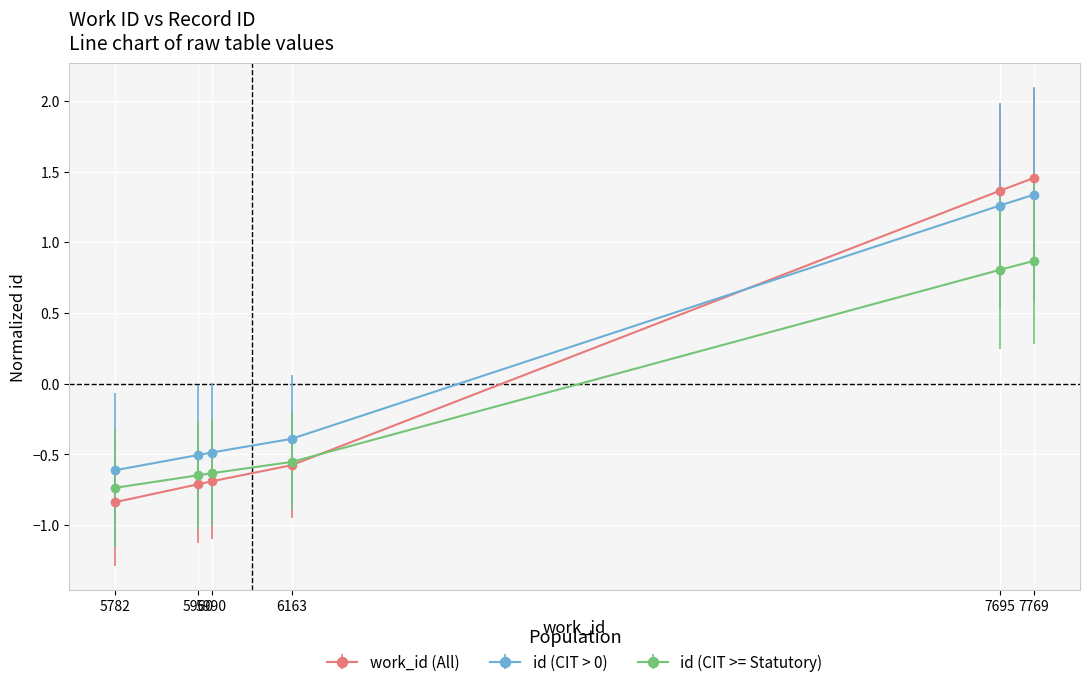

True or false: id (CIT >= Statutory) has more than 2 points higher than both neighbors.

False